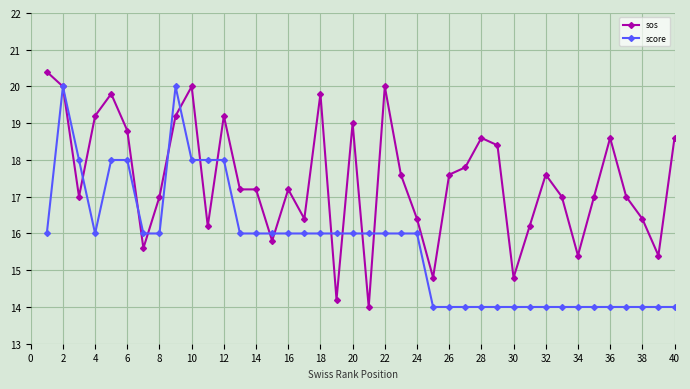

List the series in order of their overall mean, lowest first.

score, sos